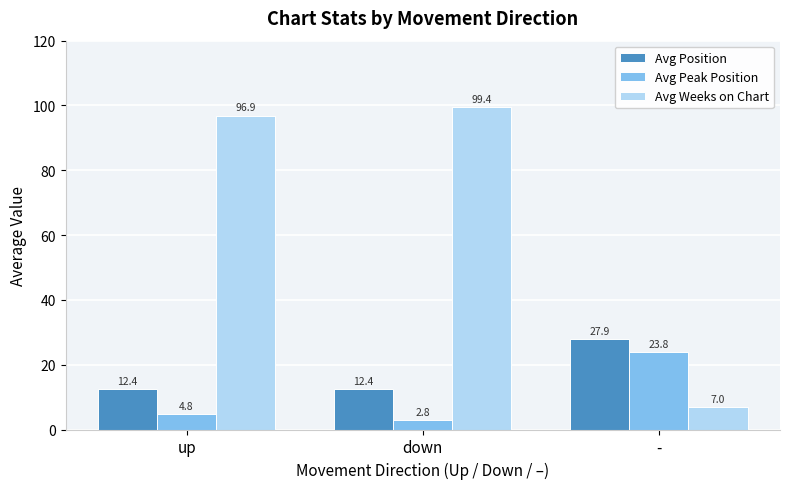

Reading left to right, list all the values displayed in this chart.

Avg Position: 12.4	12.4	27.9
Avg Peak Position: 4.8	2.8	23.8
Avg Weeks on Chart: 96.9	99.4	7.0